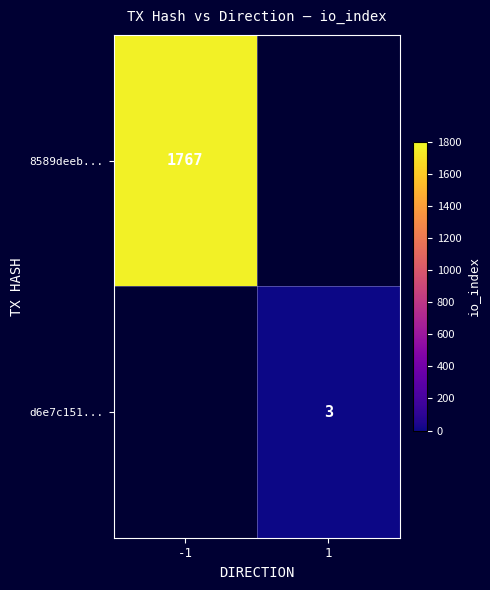

The 8589deeb... series shows 2714 at -1. True or false?

False